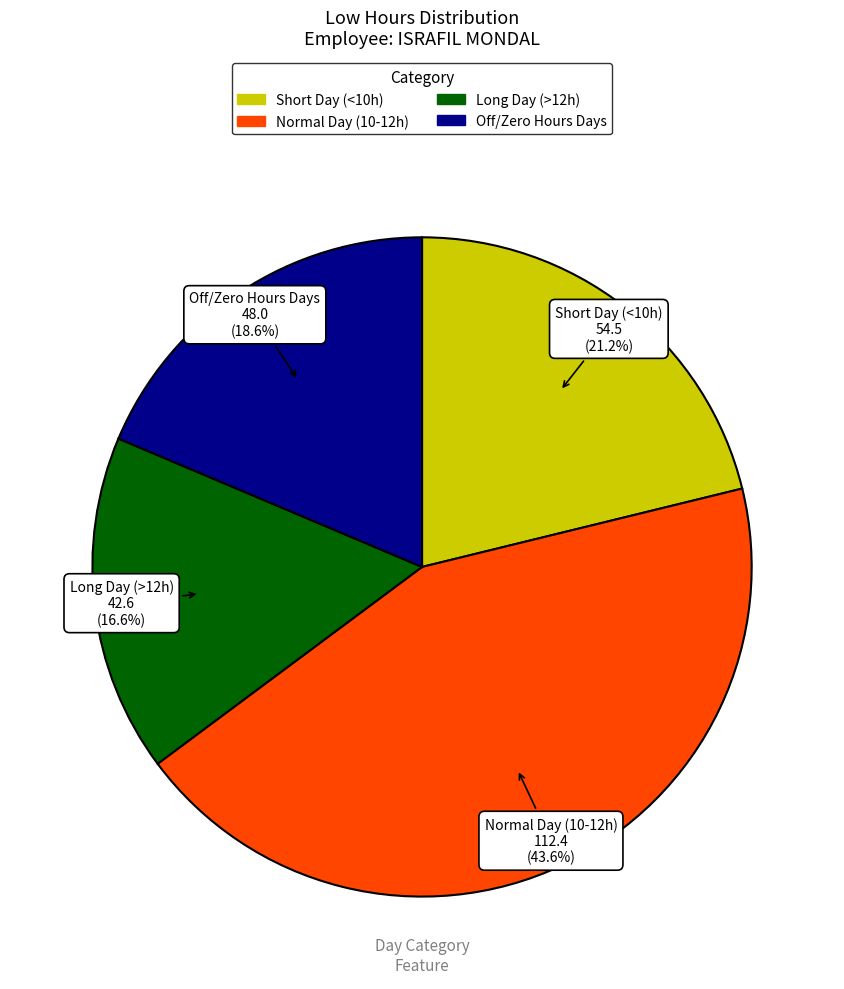

Is there any slice that represents more than half of the pie?

No